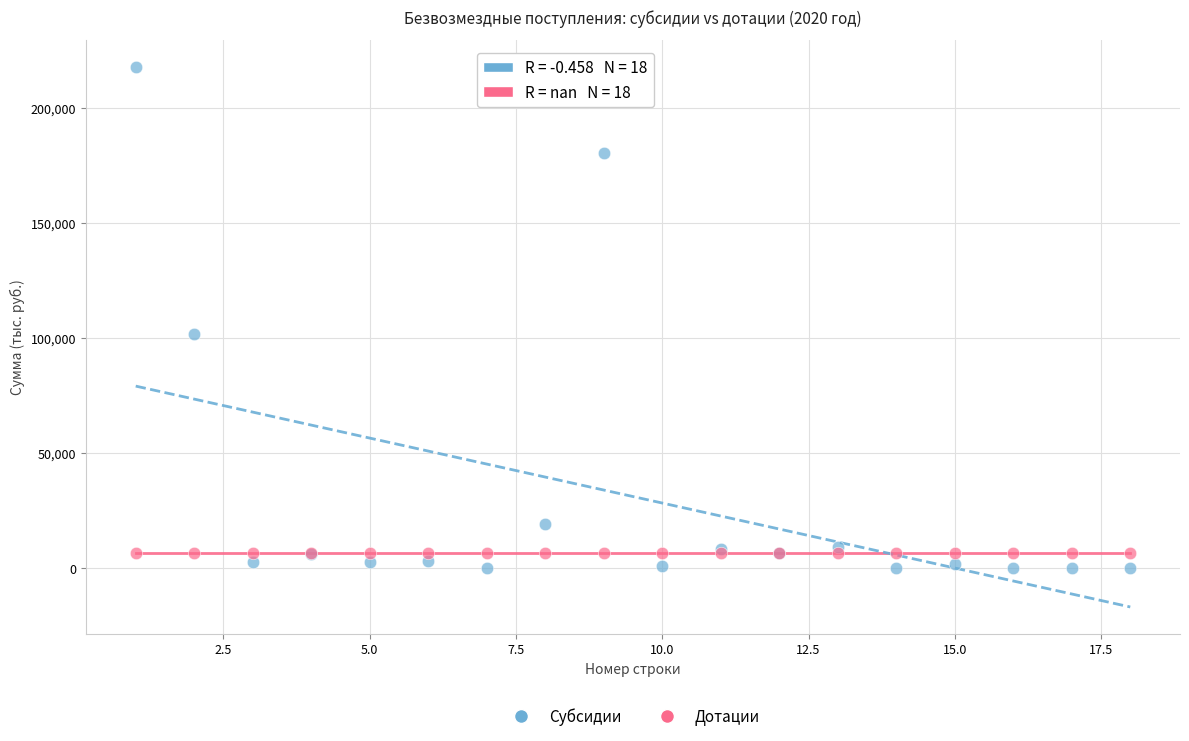

Which series contains the highest Y value?

Субсидии